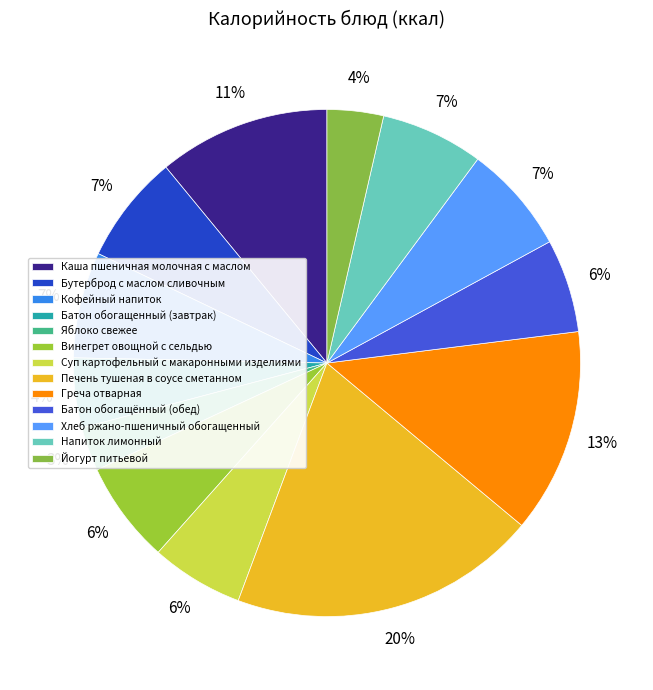

Rank the categories by value from lowest to highest.

Яблоко свежее, Йогурт питьевой, Батон обогащенный (завтрак), Суп картофельный с макаронными изделиями, Батон обогащённый (обед), Винегрет овощной с сельдью, Напиток лимонный, Кофейный напиток, Хлеб ржано-пшеничный обогащенный, Бутерброд с маслом сливочным, Каша пшеничная молочная с маслом, Греча отварная, Печень тушеная в соусе сметанном